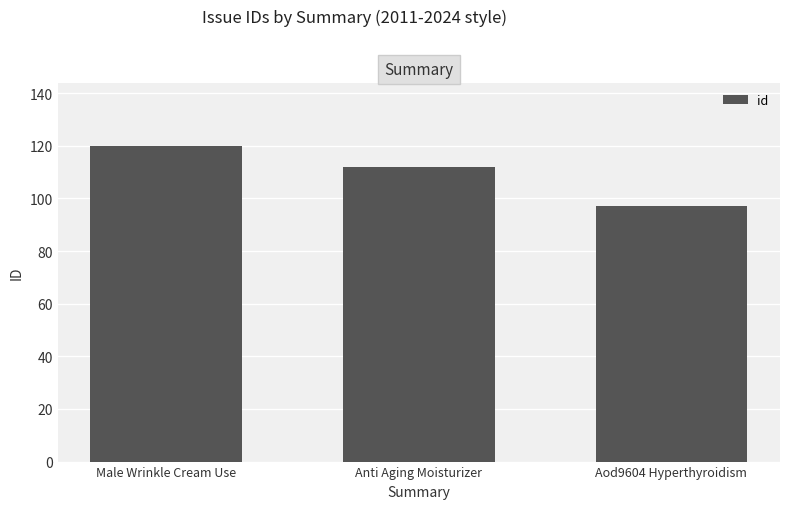

What is the sum of the values at Male Wrinkle Cream Use and Aod9604 Hyperthyroidism?

217